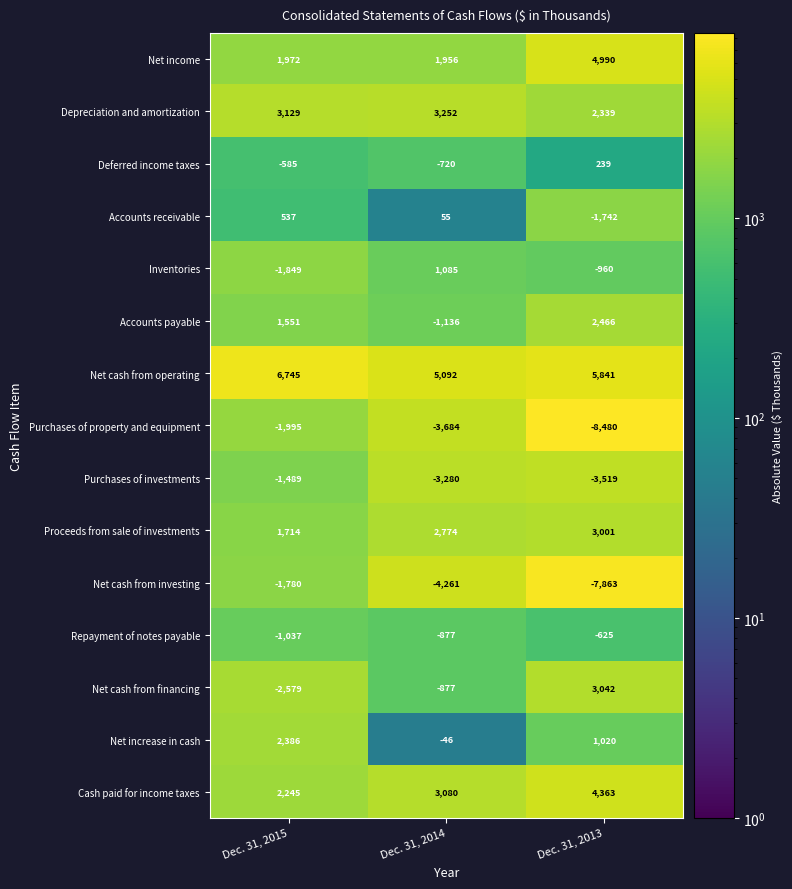

What is the total value across all series at Dec. 31, 2013?

4112